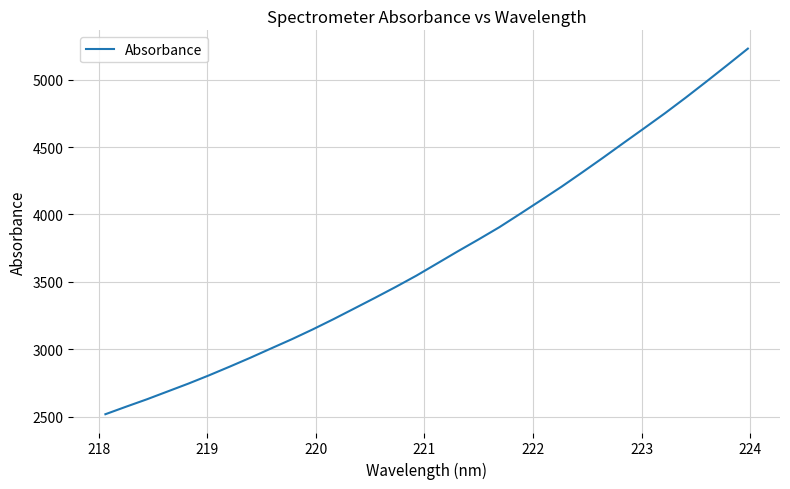

What is the difference between the second highest and minimum values?

2587.8